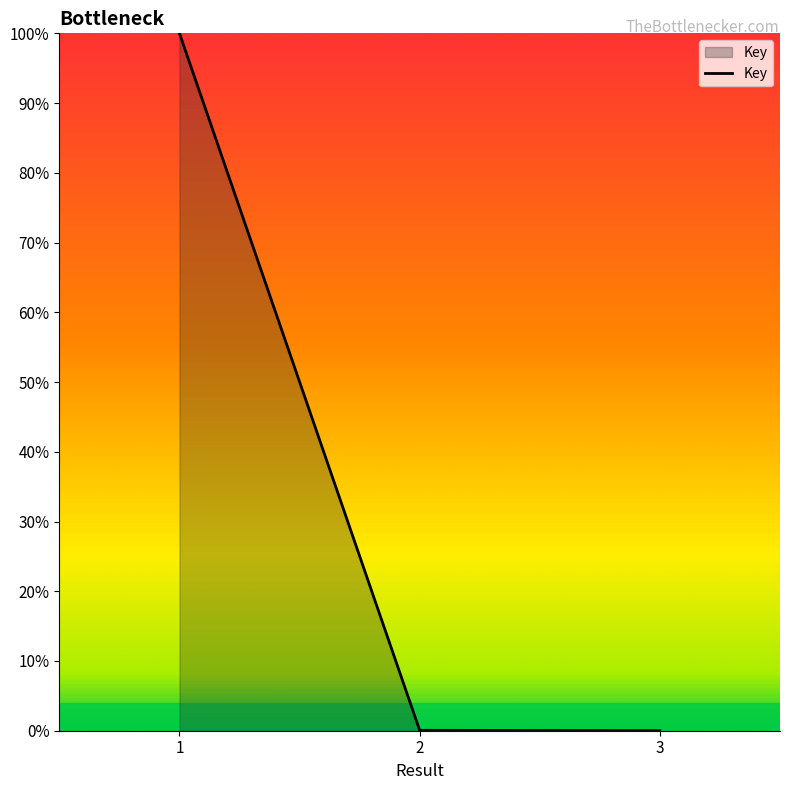

The chart shows a value of 0.0 at 2. True or false?

False